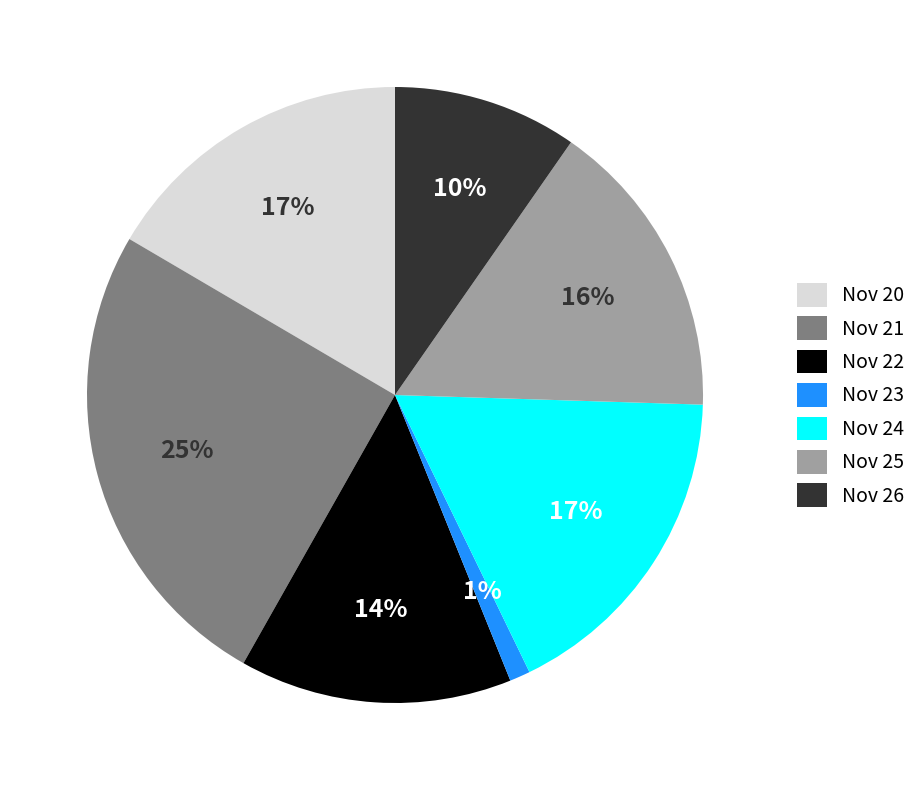

What is the largest slice in the pie chart?

Nov 21